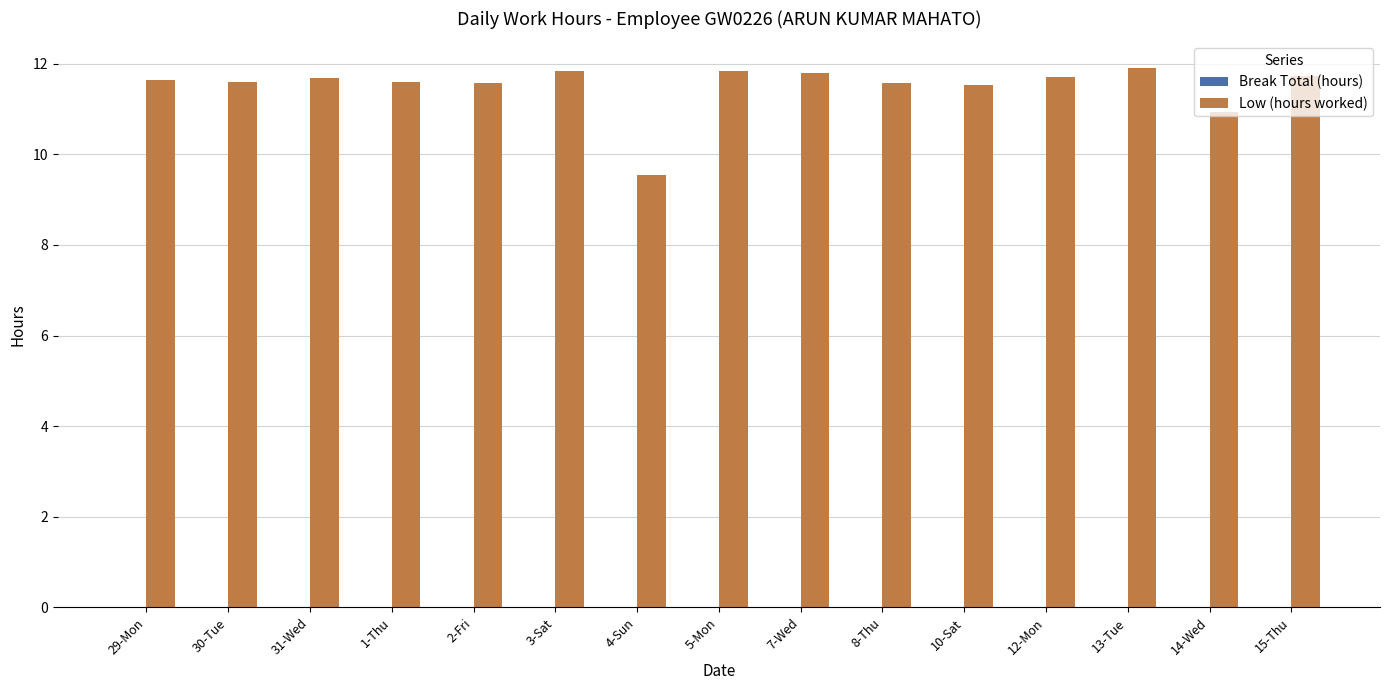

What is the approximate value at 2-Fri?

11.6